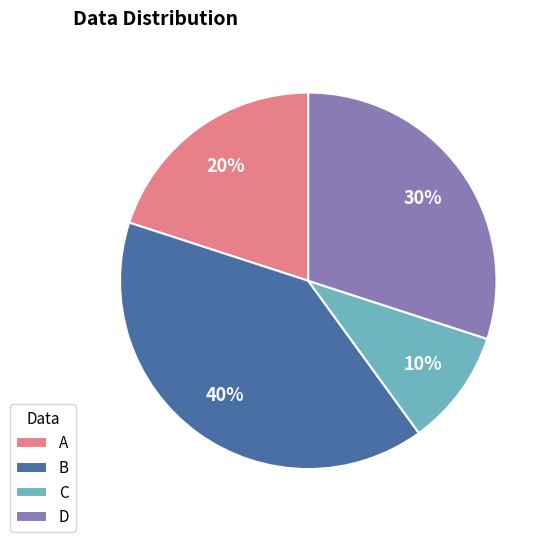

Do A and B together represent more than half of the pie?

Yes